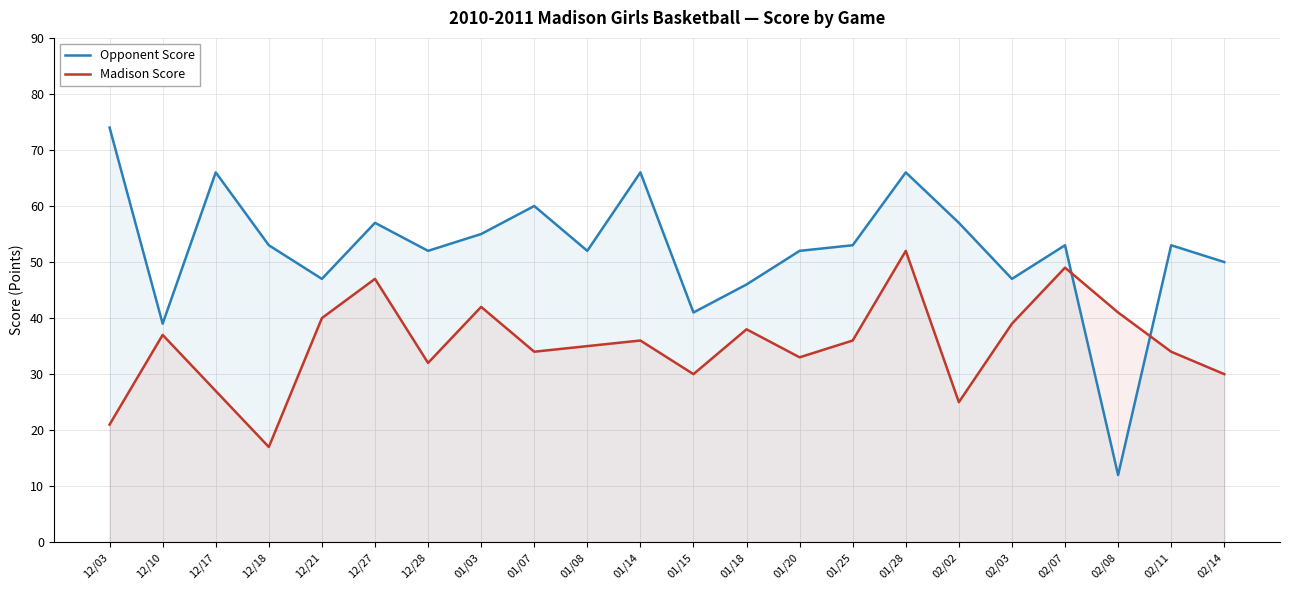

What is the value of the Madison Score point at the 10th from the left?

35